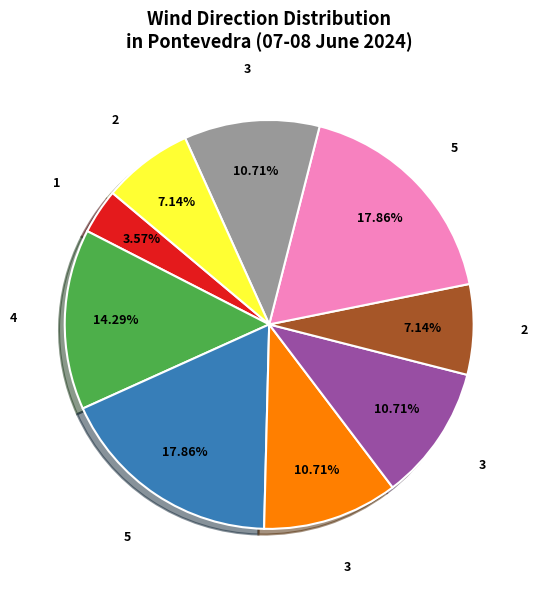

Is there a majority slice in this chart?

No